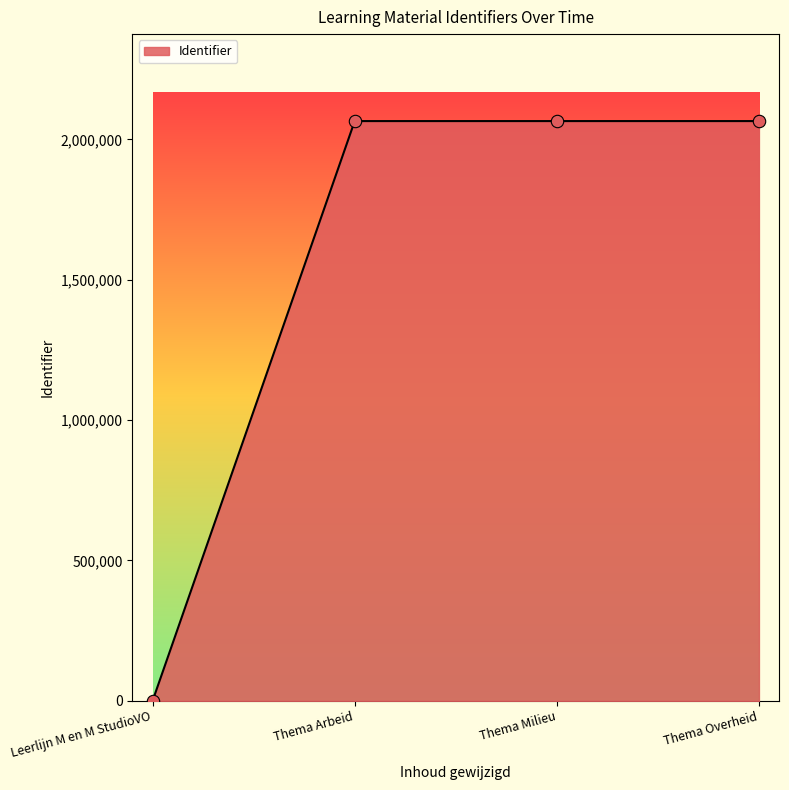

Approximately how many times larger is the value at Thema Overheid compared to Thema Milieu?

1.0